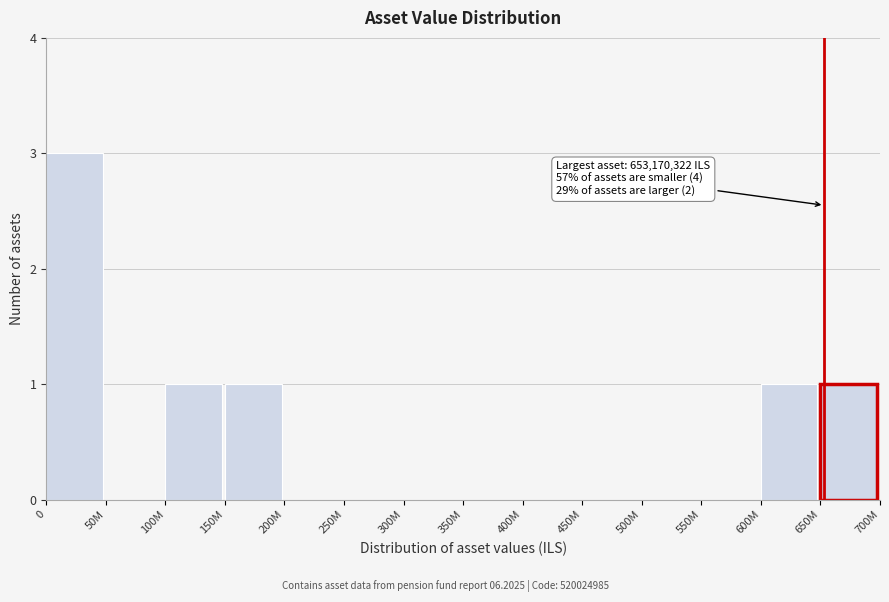

Reading left to right, list all the values displayed in this chart.

0=3	50M=0	100M=1	150M=1	200M=0	250M=0	300M=0	350M=0	400M=0	450M=0	500M=0	550M=0	600M=1	650M=1